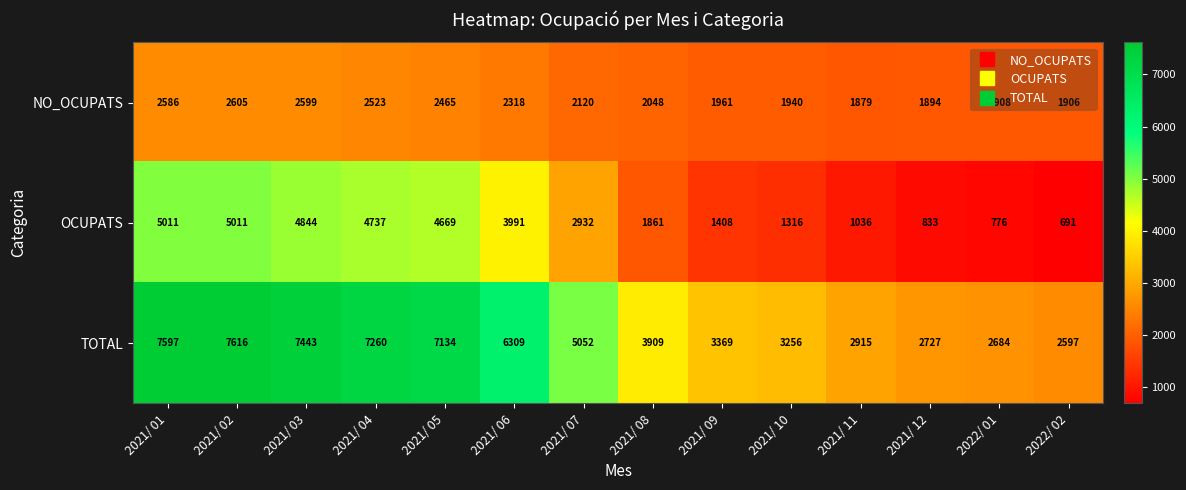

Rank the series by their average value, from lowest to highest.

NO_OCUPATS, OCUPATS, TOTAL